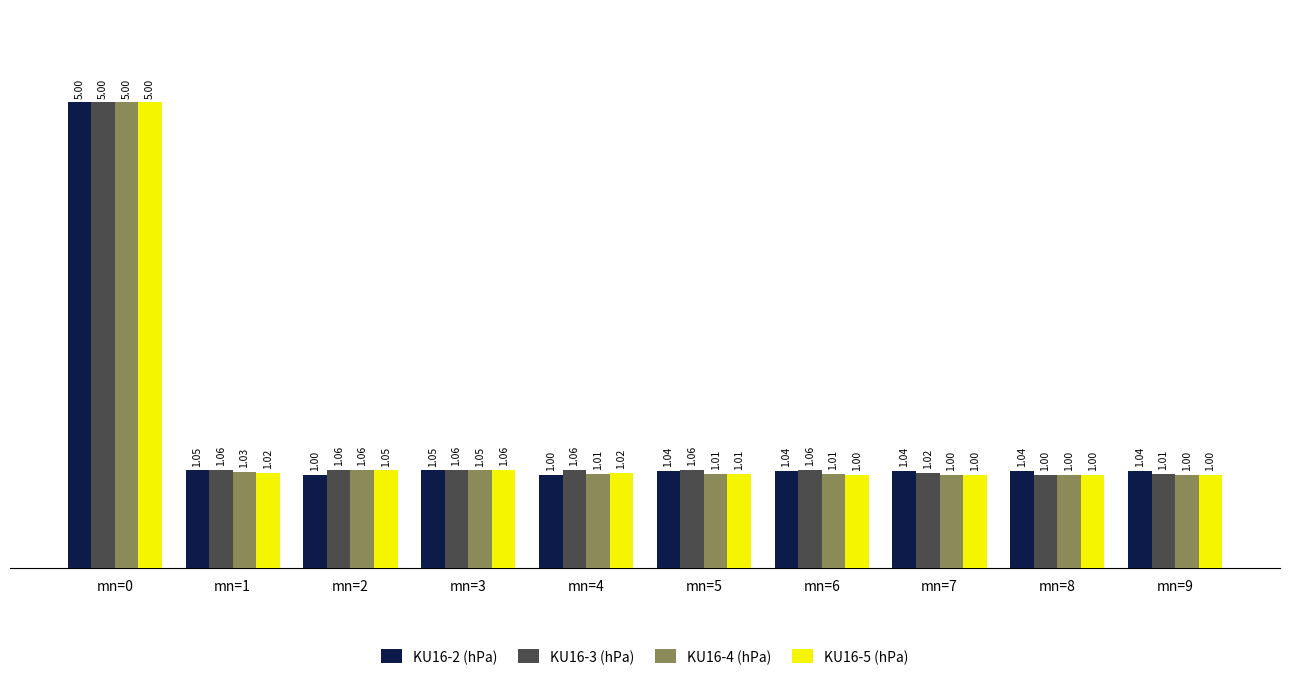

What is the difference between the KU16-3 (hPa) values at mn=1 and mn=8?

0.1